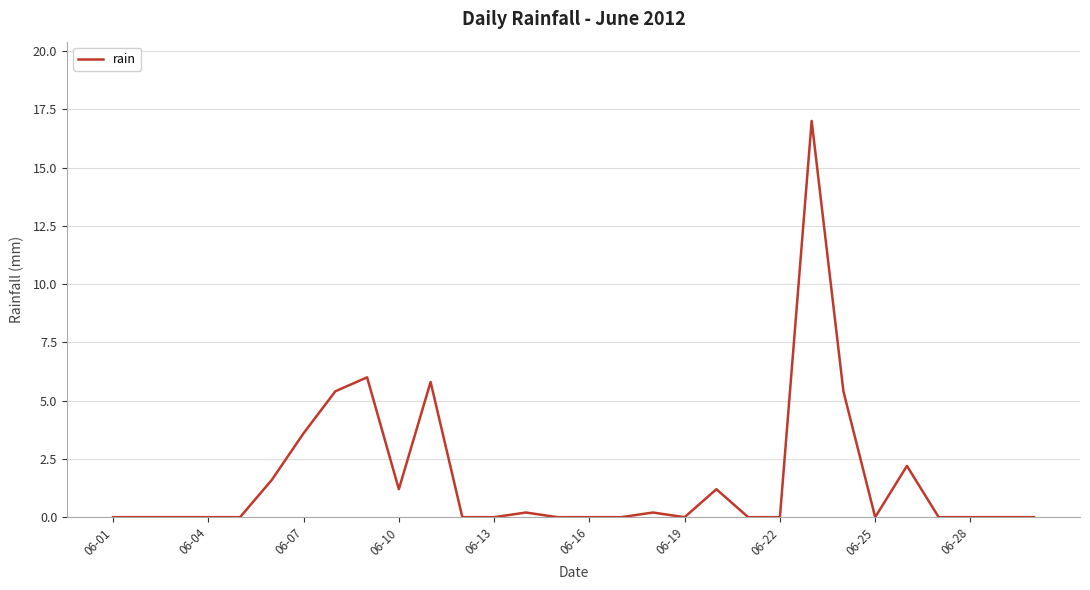

What is the maximum value shown in the chart?

17.0